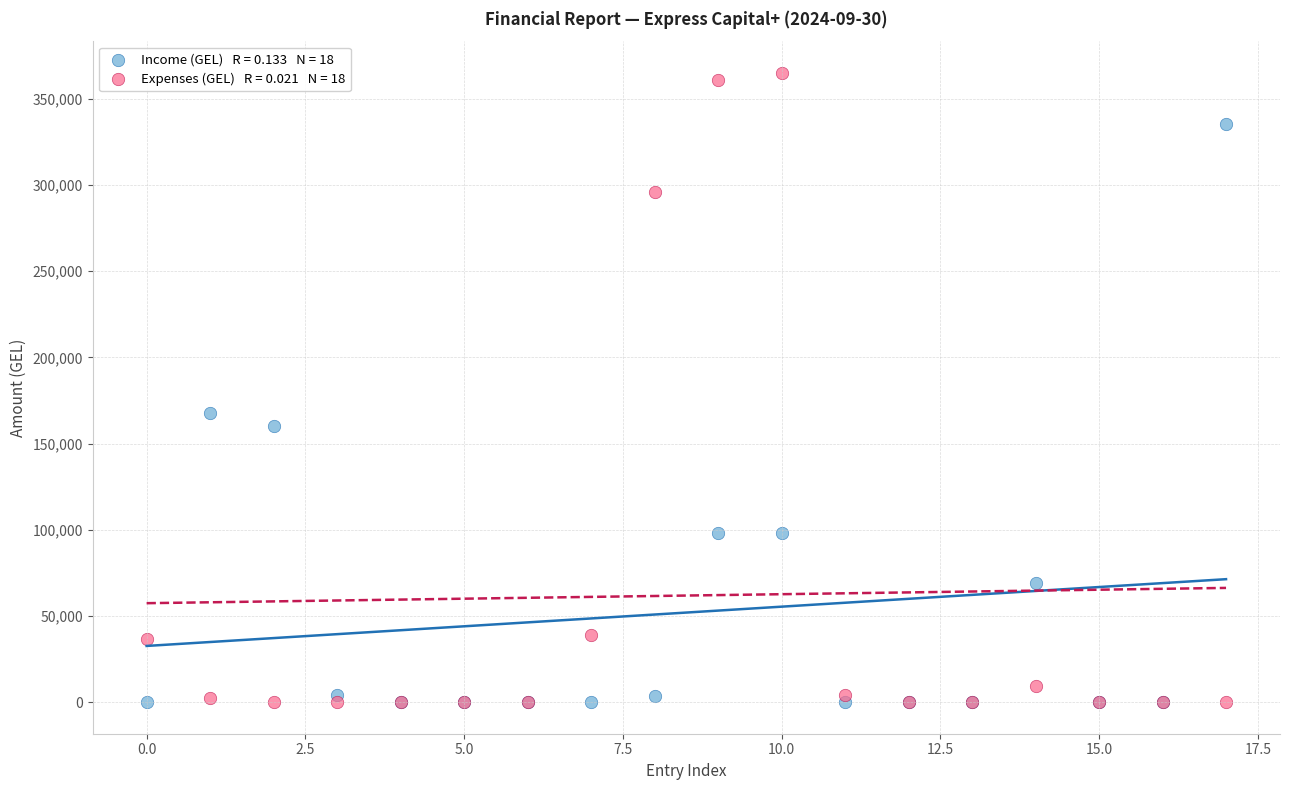

Across all series, what Y value is closest to 182552?

167823.4